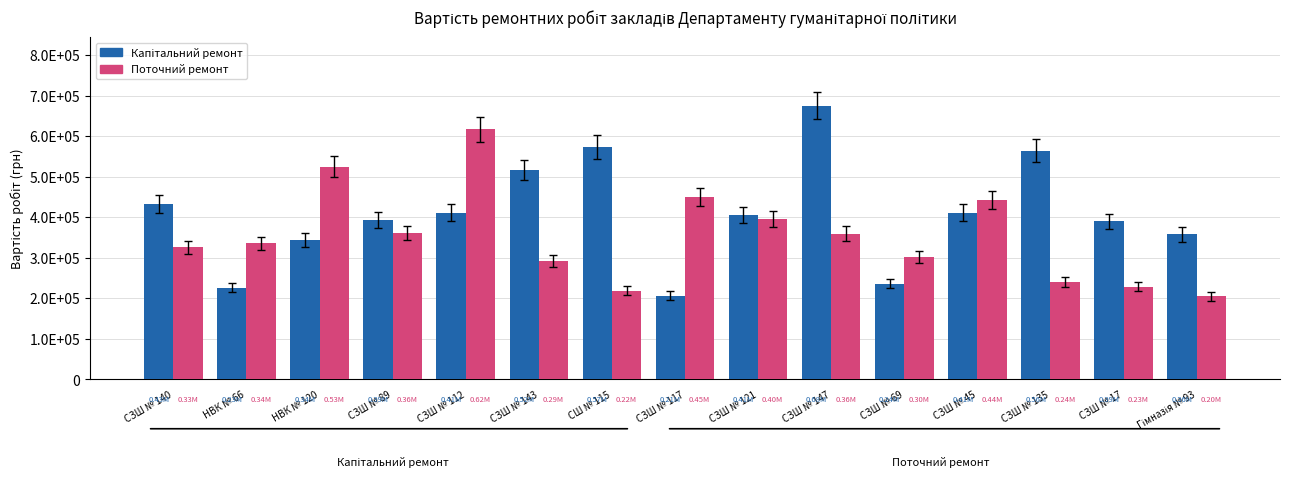

What position from the left is СЗШ № 69?

11